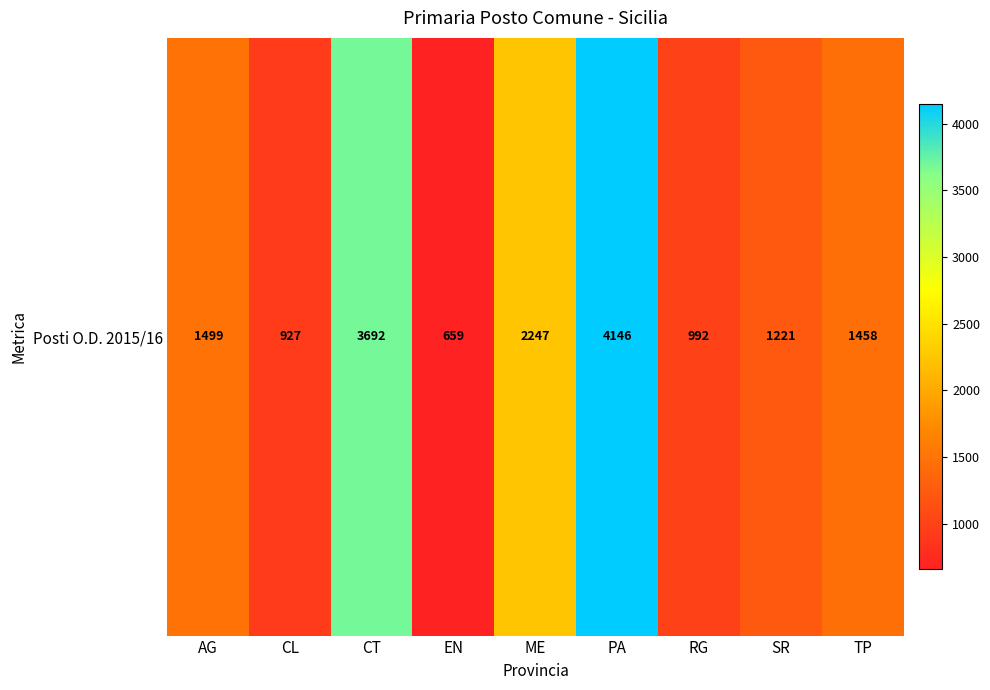

What is the minimum value shown in the chart?

659